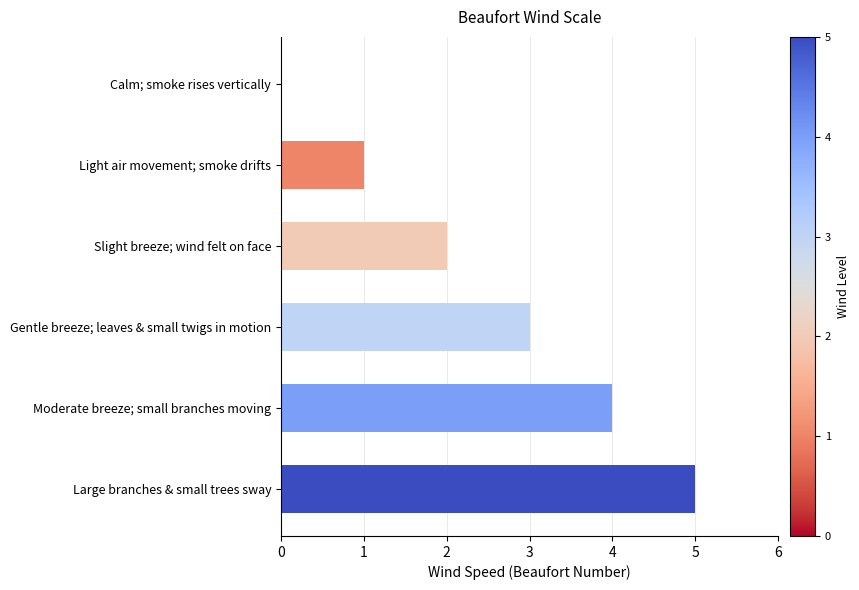

The value at Calm; smoke rises vertically is 0. True or false?

True